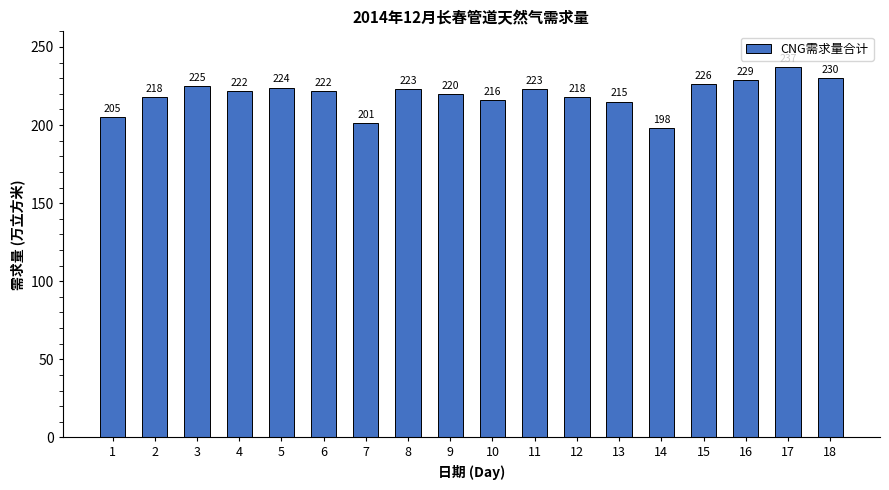

Which label corresponds to the largest value in the chart?

17